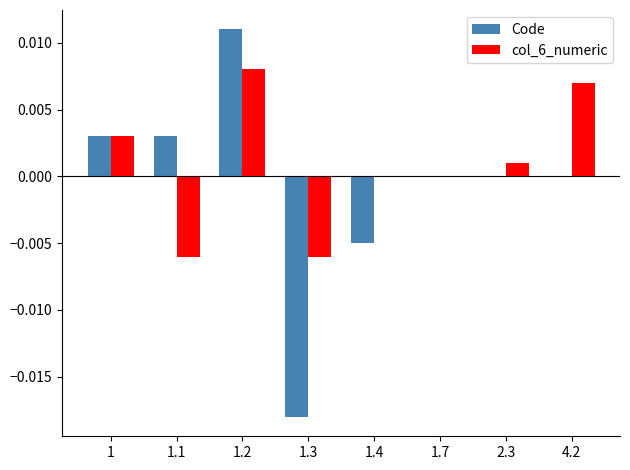

How many series are shown in this chart?

2